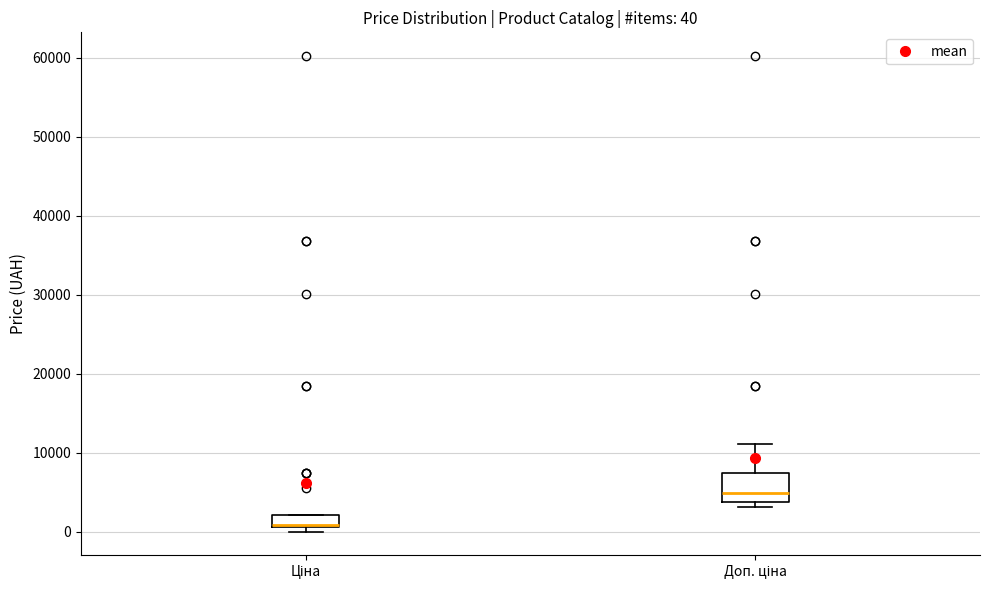

Which box has the lowest median line?

Ціна